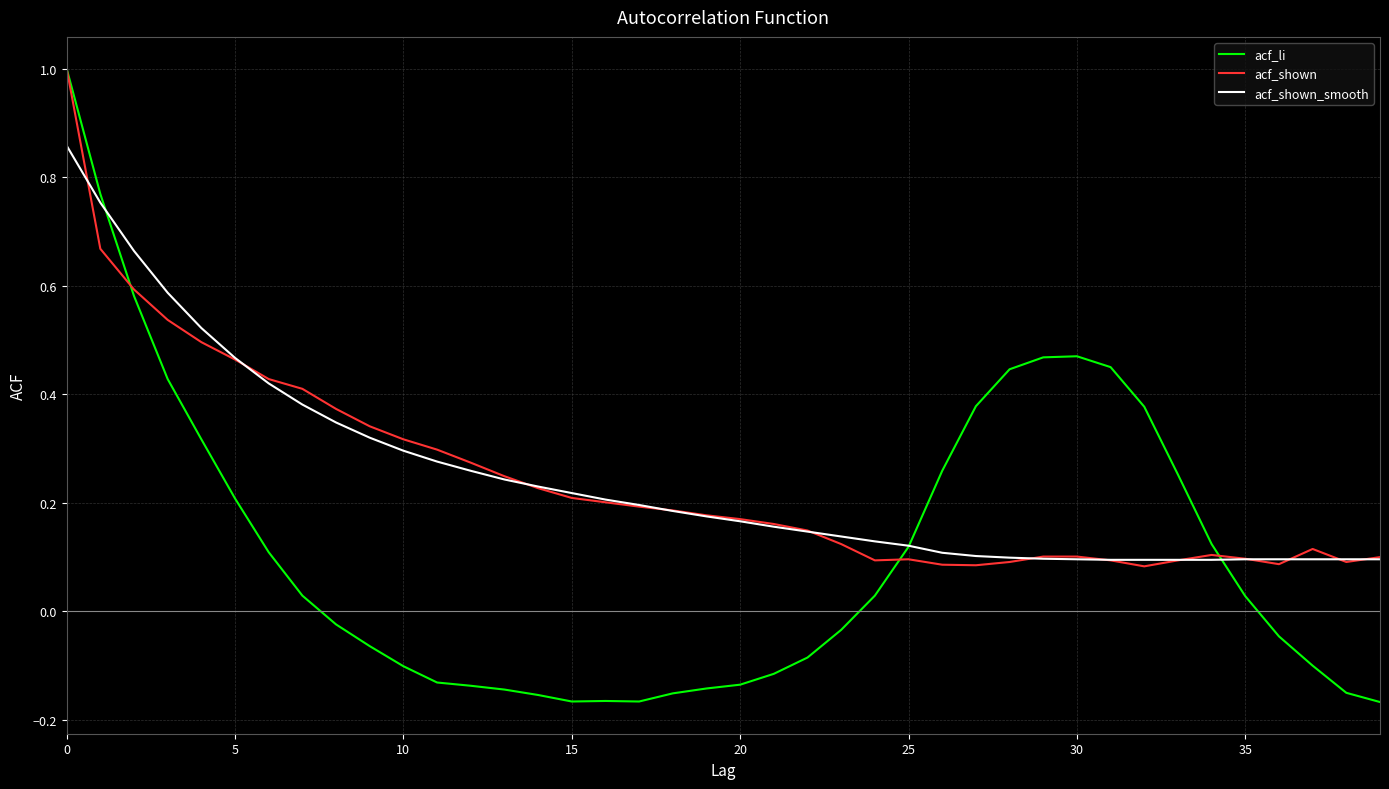

What is the maximum value shown in the chart?

1.0